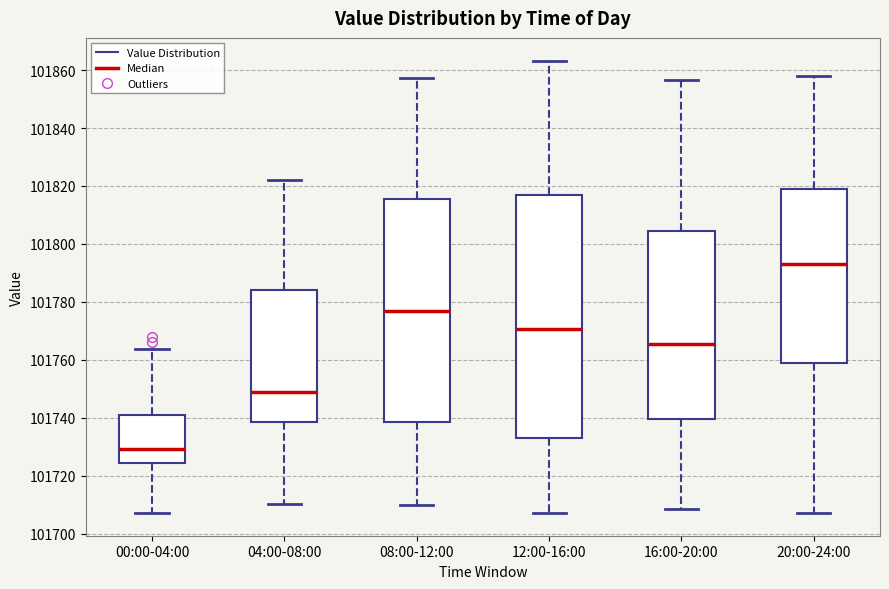

Reading left to right, transcribe this box plot: for each box, give where its median line is, the range the box spans, and where its two whiskers end, as read against the y-axis. The values are not printed on the chart, so give them approximately, as read against the axis.

00:00-04:00: median 101730, box 101724 to 101742, whiskers 101708 to 101764
04:00-08:00: median 101748, box 101738 to 101784, whiskers 101710 to 101822
08:00-12:00: median 101778, box 101738 to 101816, whiskers 101710 to 101858
12:00-16:00: median 101770, box 101732 to 101816, whiskers 101708 to 101864
16:00-20:00: median 101766, box 101740 to 101804, whiskers 101708 to 101856
20:00-24:00: median 101794, box 101760 to 101820, whiskers 101708 to 101858